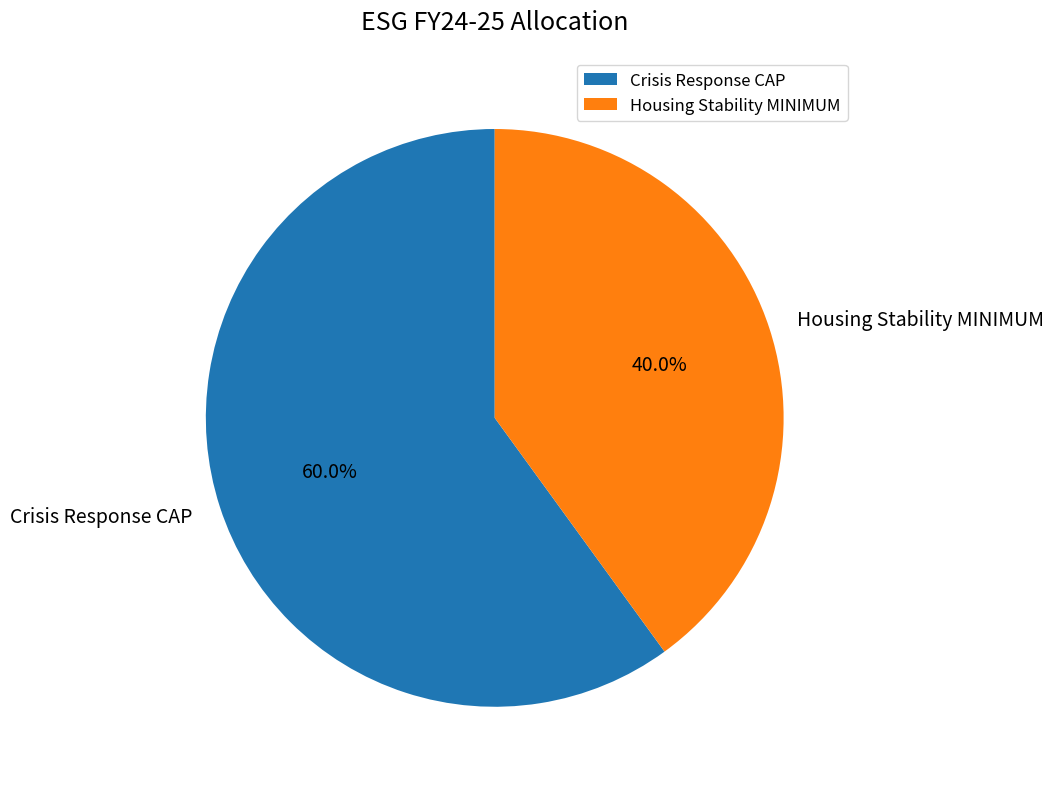

To the nearest percent, what portion does Crisis Response CAP represent?

60%